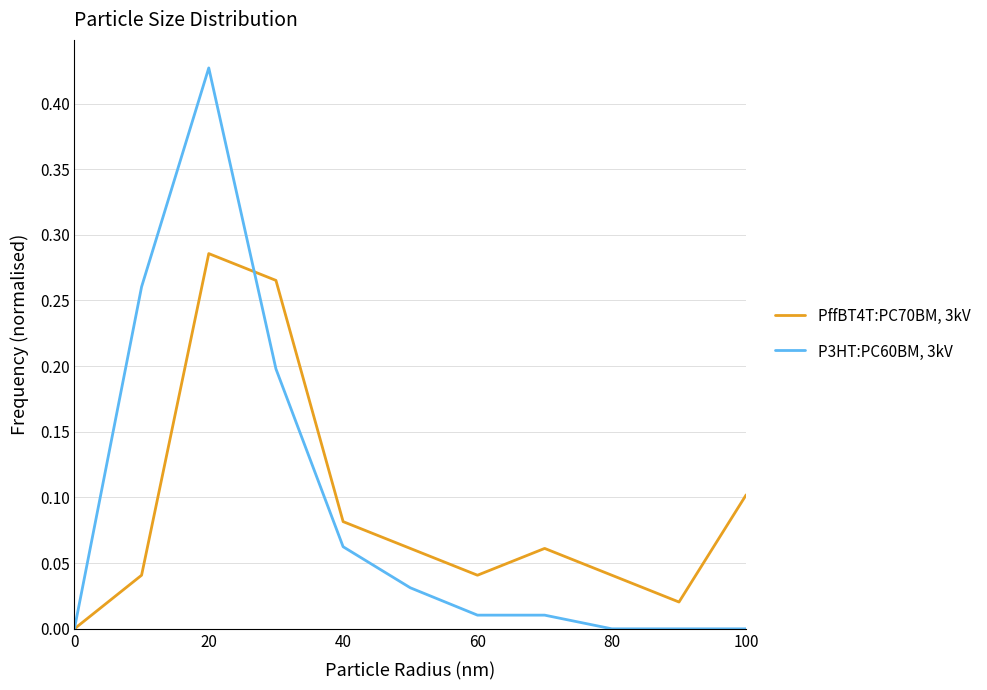

List the series in order of their peak value, highest first.

P3HT:PC60BM, 3kV, PffBT4T:PC70BM, 3kV